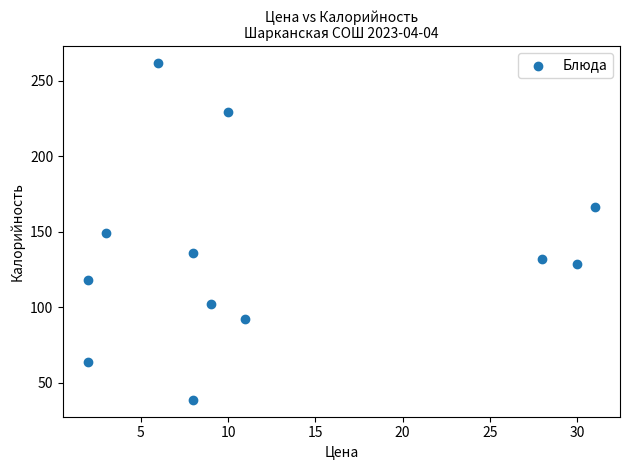

What is the average X value?

12.3